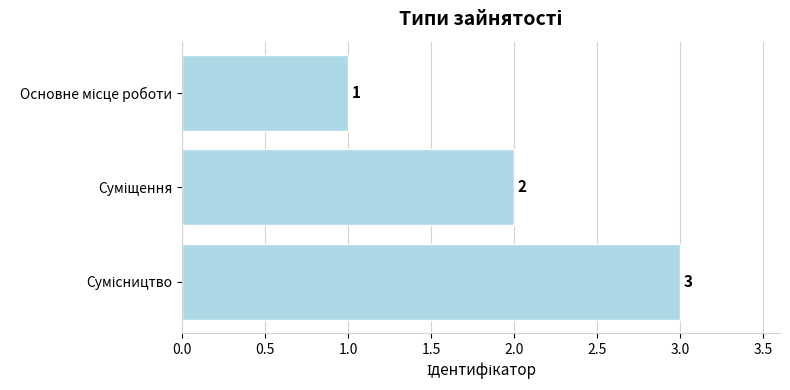

What is the difference between the maximum and second lowest values?

1